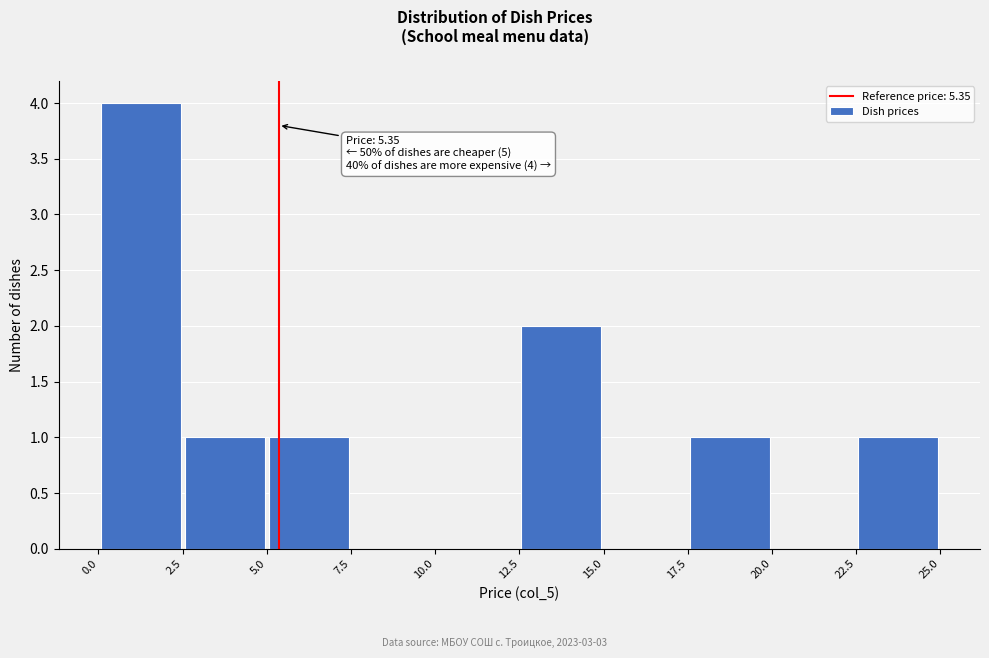

Which range on the x-axis has the tallest bar?

0.0 to 2.5